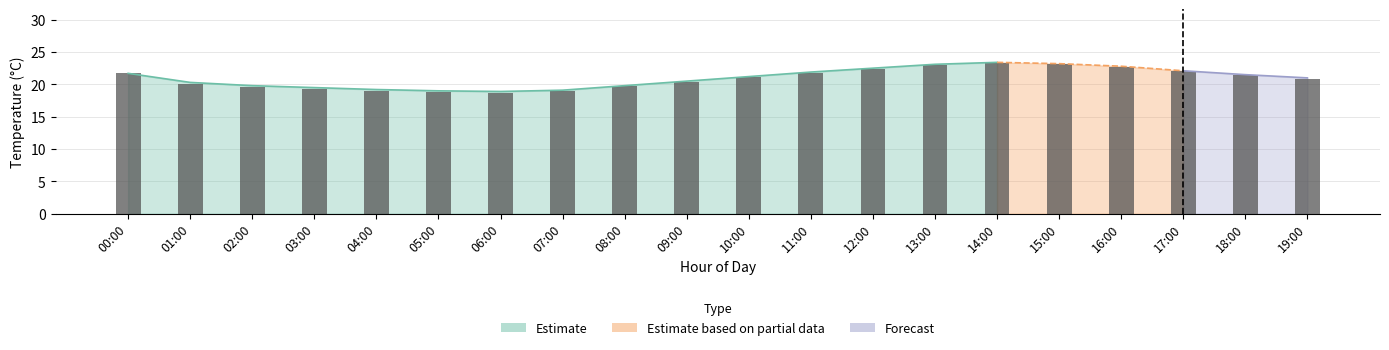

What is the maximum value shown in the chart?

23.3